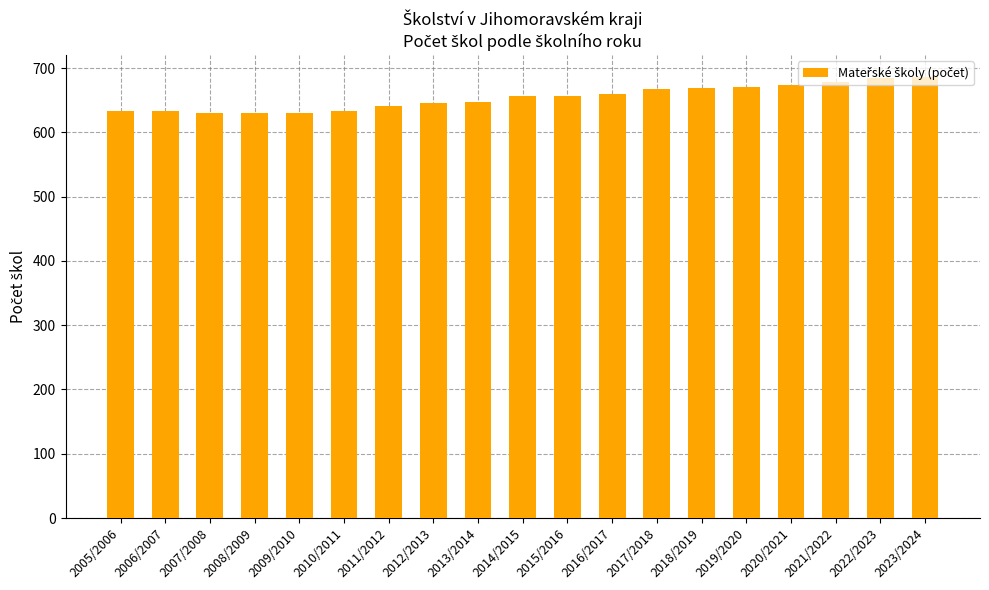

What is the value of the 8th bar from the left?

645